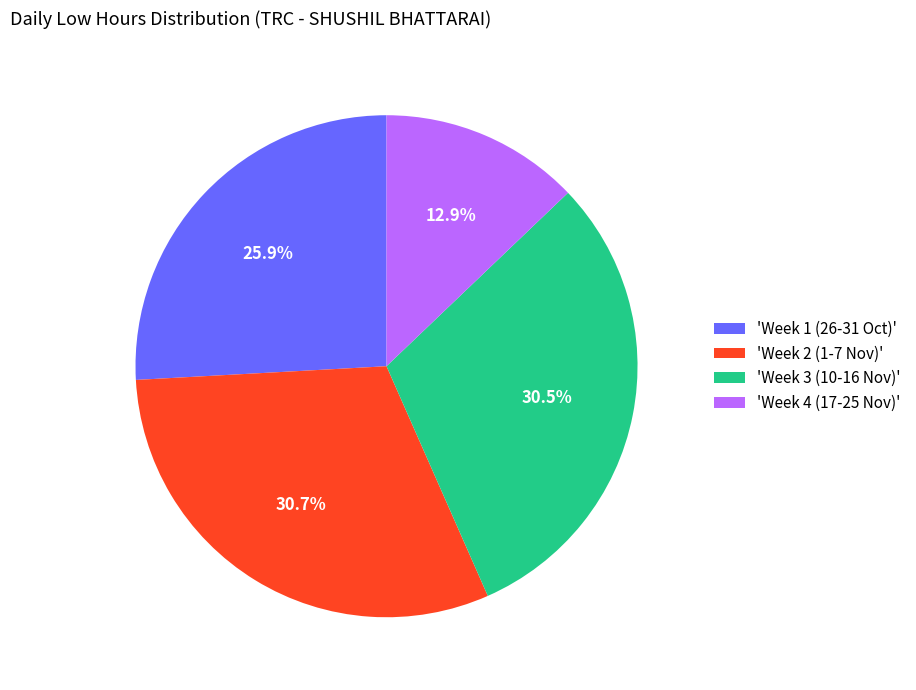

What is the smallest slice in the pie chart?

'Week 4 (17-25 Nov)'